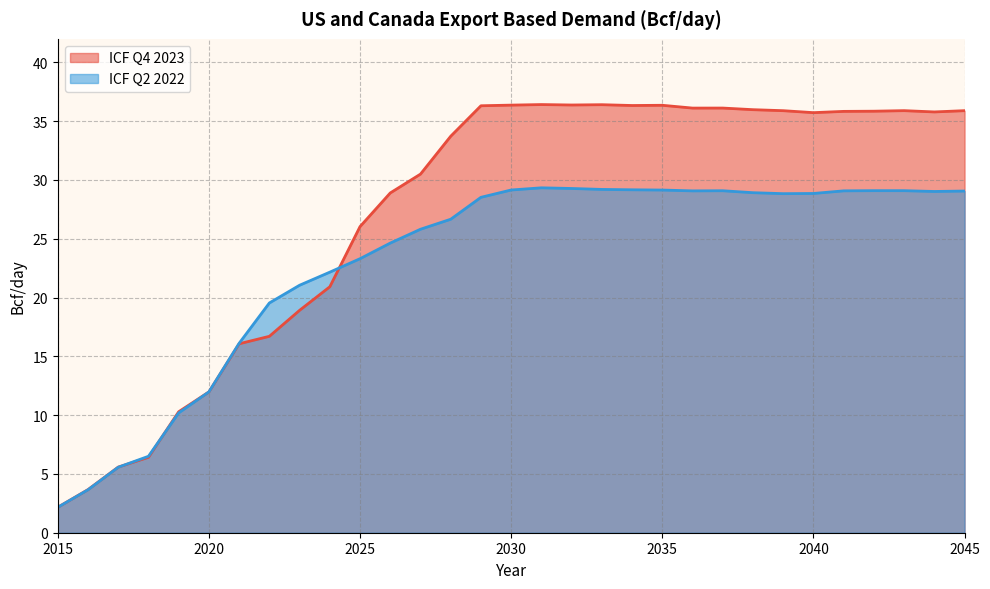

What is the maximum value shown in the chart?

36.4